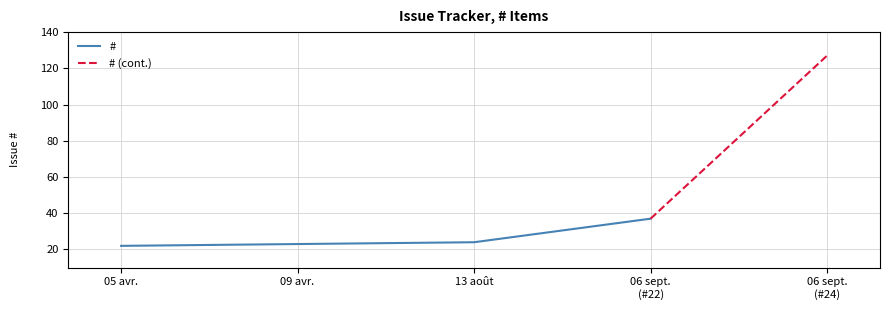

What is the change in value from 2010-04-05 to 2010-08-13?

+2